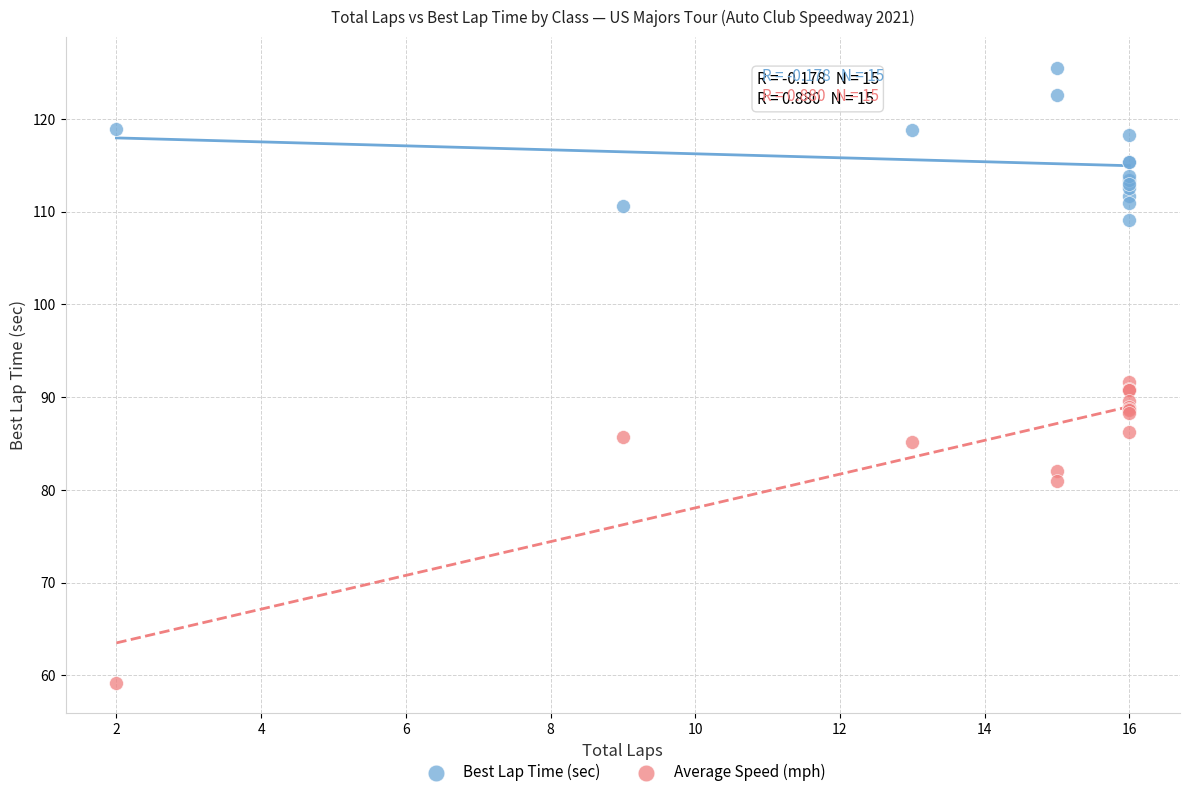

Which series has the largest Y range (max minus min)?

Average Speed (mph)